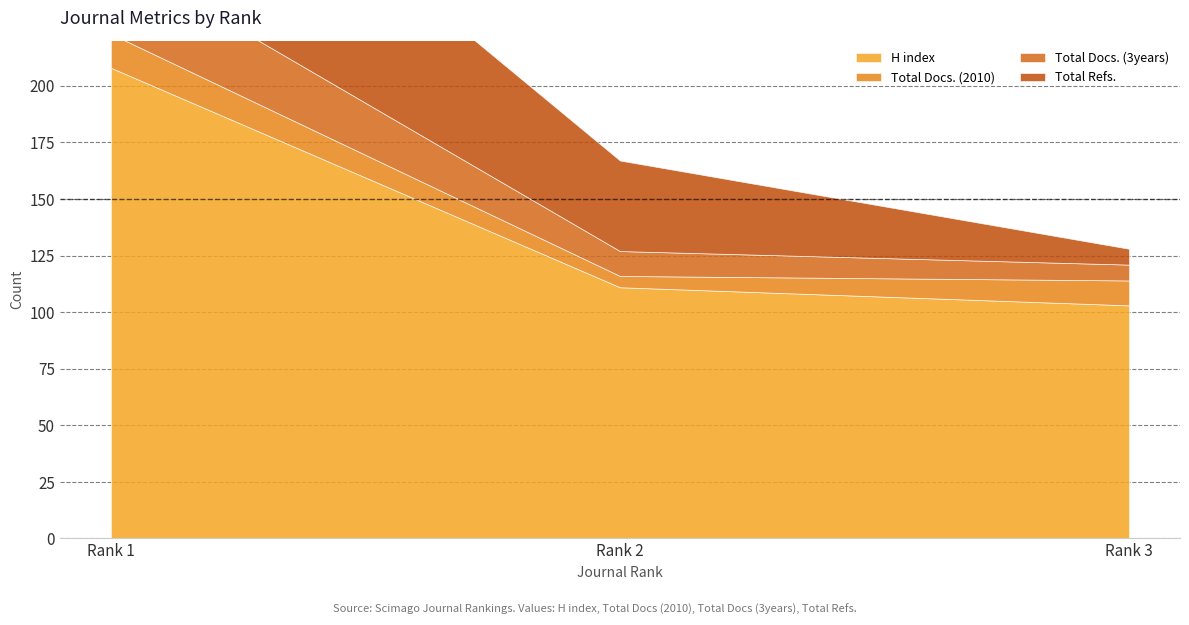

What is the sum of the H index values at Rank 3 and Rank 2?

214